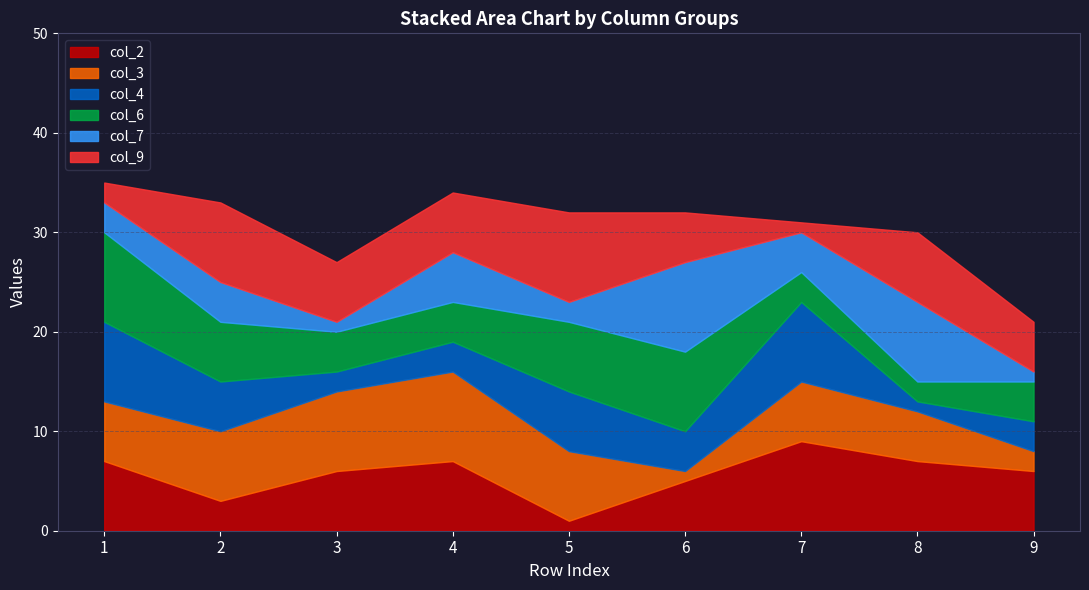

List the series in order of their peak value, lowest first.

col_4, col_2, col_3, col_6, col_7, col_9